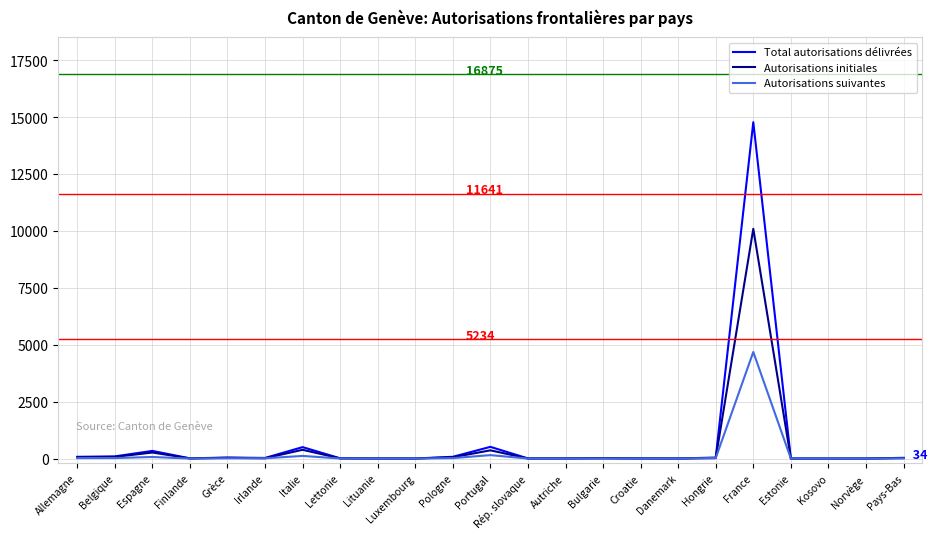

At which category is the sum across all series the highest?

France